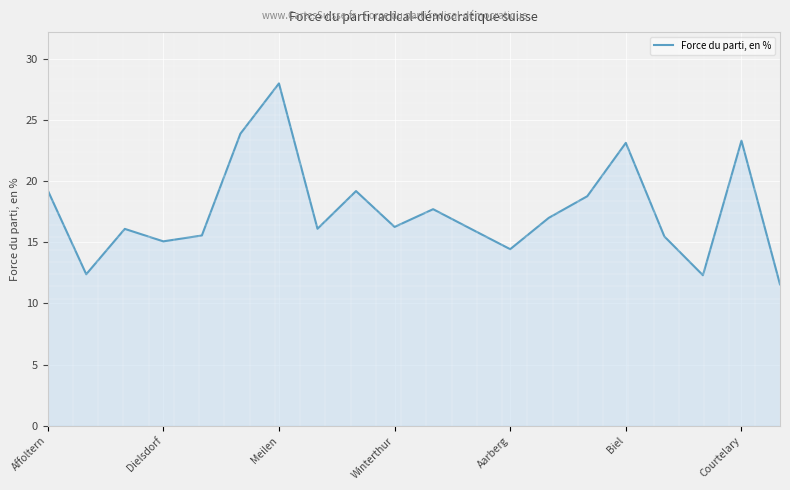

What is the smallest value displayed?

11.6